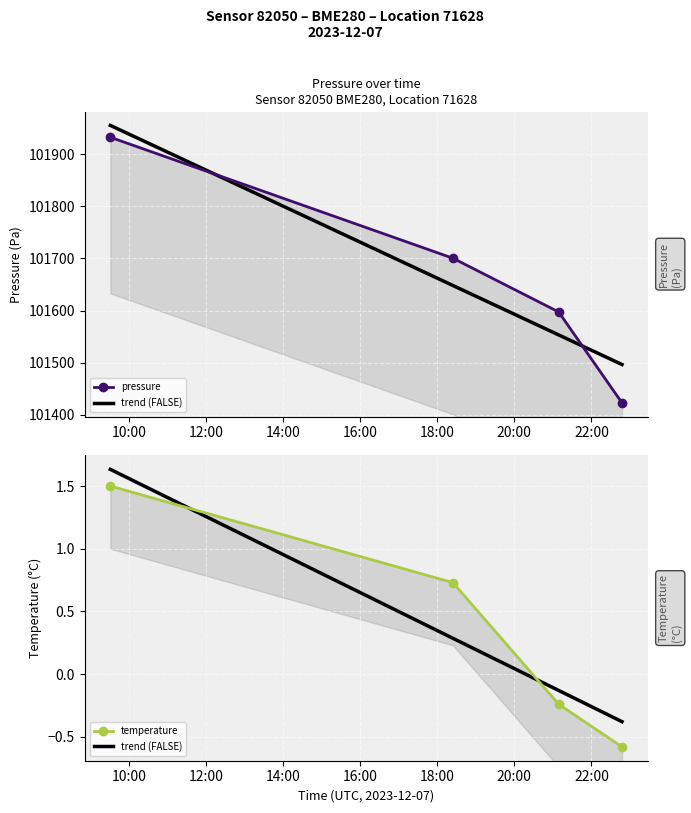

How many data points in temperature are above 0?

2